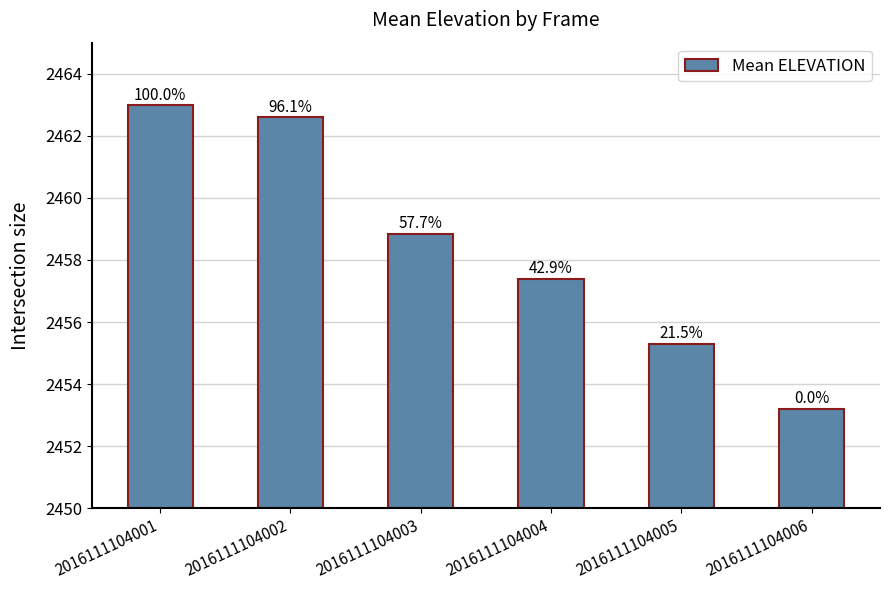

How many bars are there in total?

6